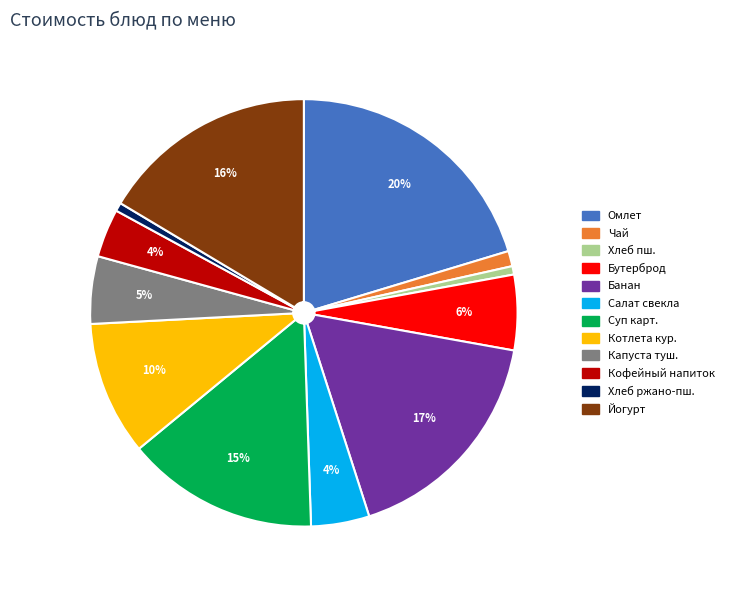

Between Котлета кур. and Суп карт., which is larger?

Суп карт.